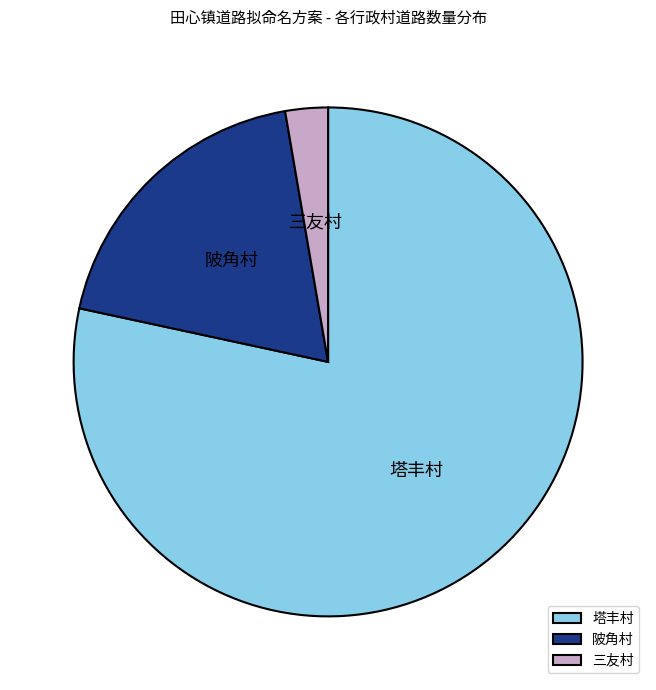

Is it true that 塔丰村 is 78% of the pie?

True